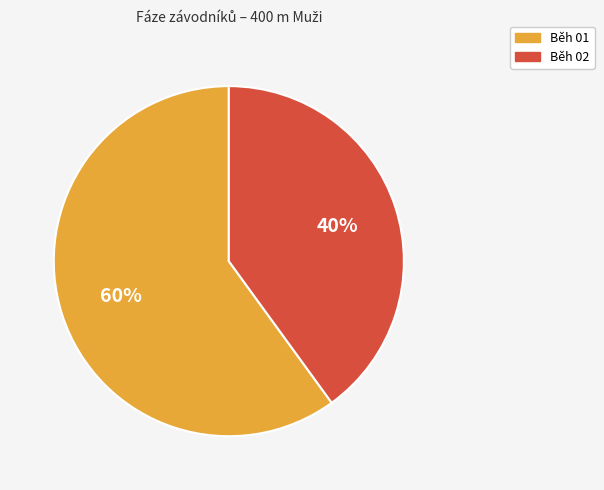

Rank the categories by value from highest to lowest.

Běh 01, Běh 02